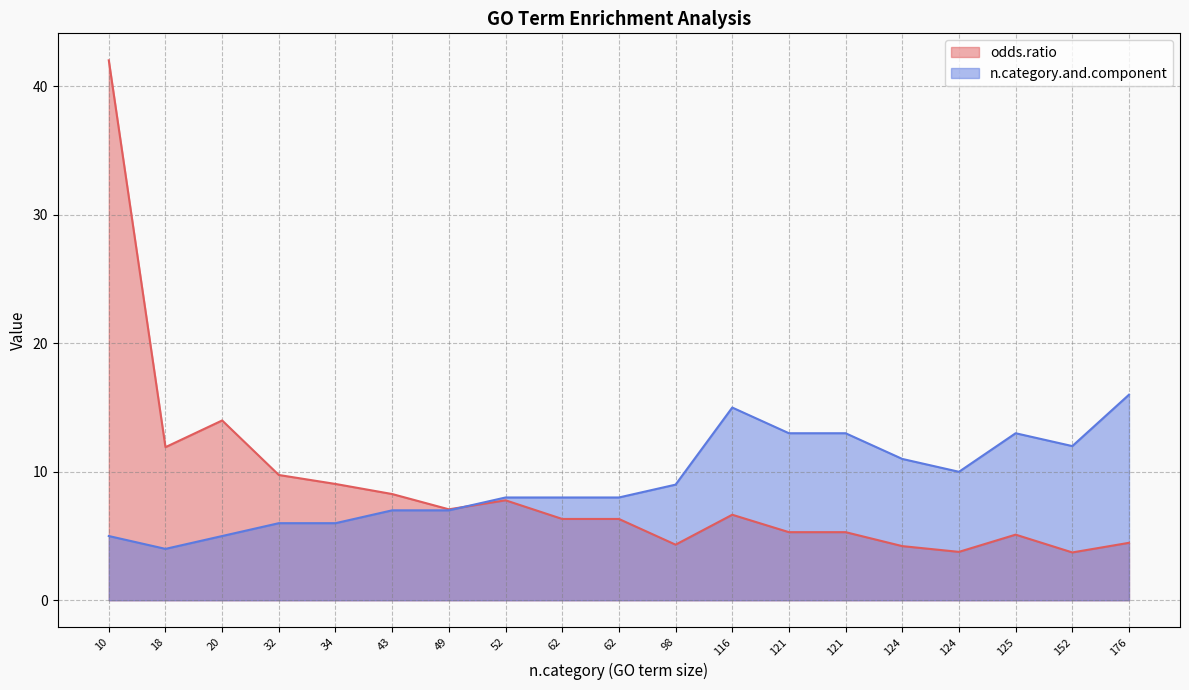

Rank the series by their maximum value, from lowest to highest.

n.category.and.component, odds.ratio